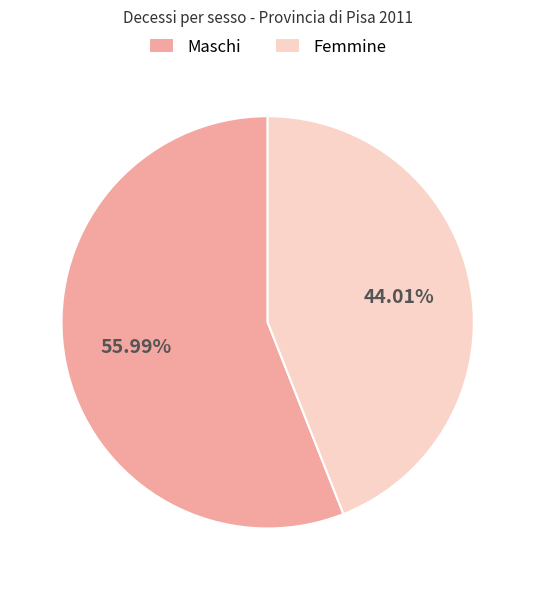

Rank the categories by value from highest to lowest.

Maschi, Femmine